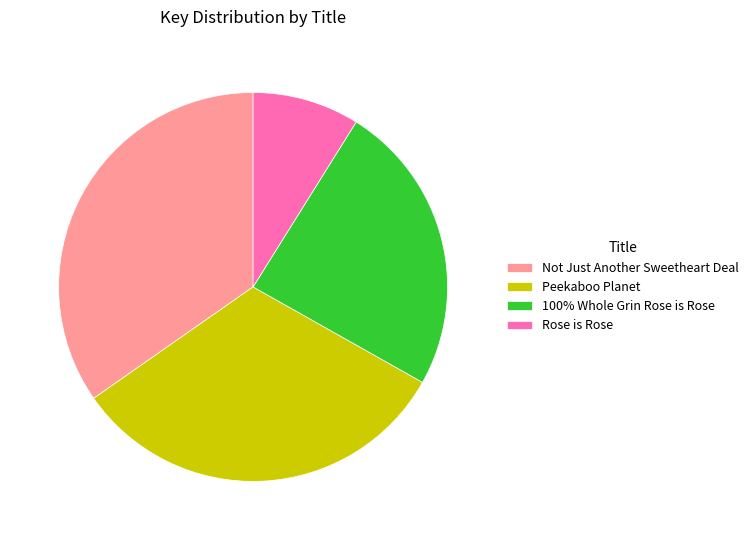

Rank the categories by value from highest to lowest.

Not Just Another Sweetheart Deal, Peekaboo Planet, 100% Whole Grin Rose is Rose, Rose is Rose